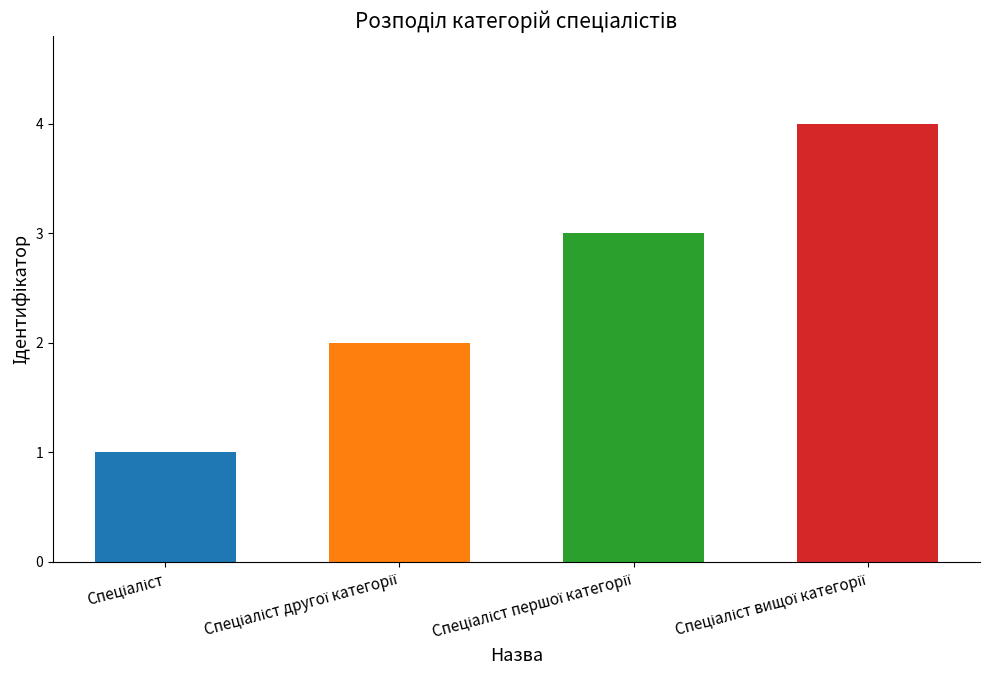

True or false: the data shows 3 at Спеціаліст другої категорії.

False